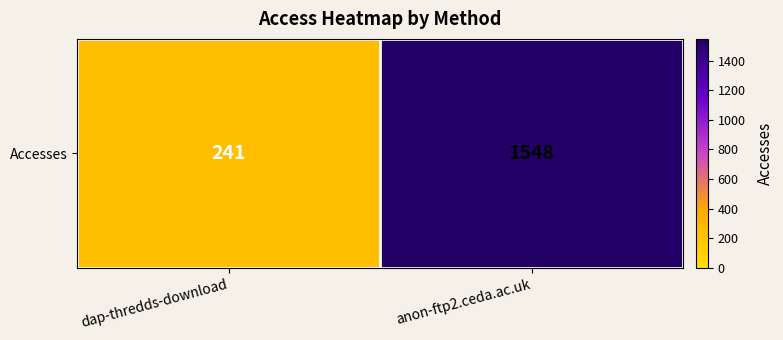

What is the average value?

894